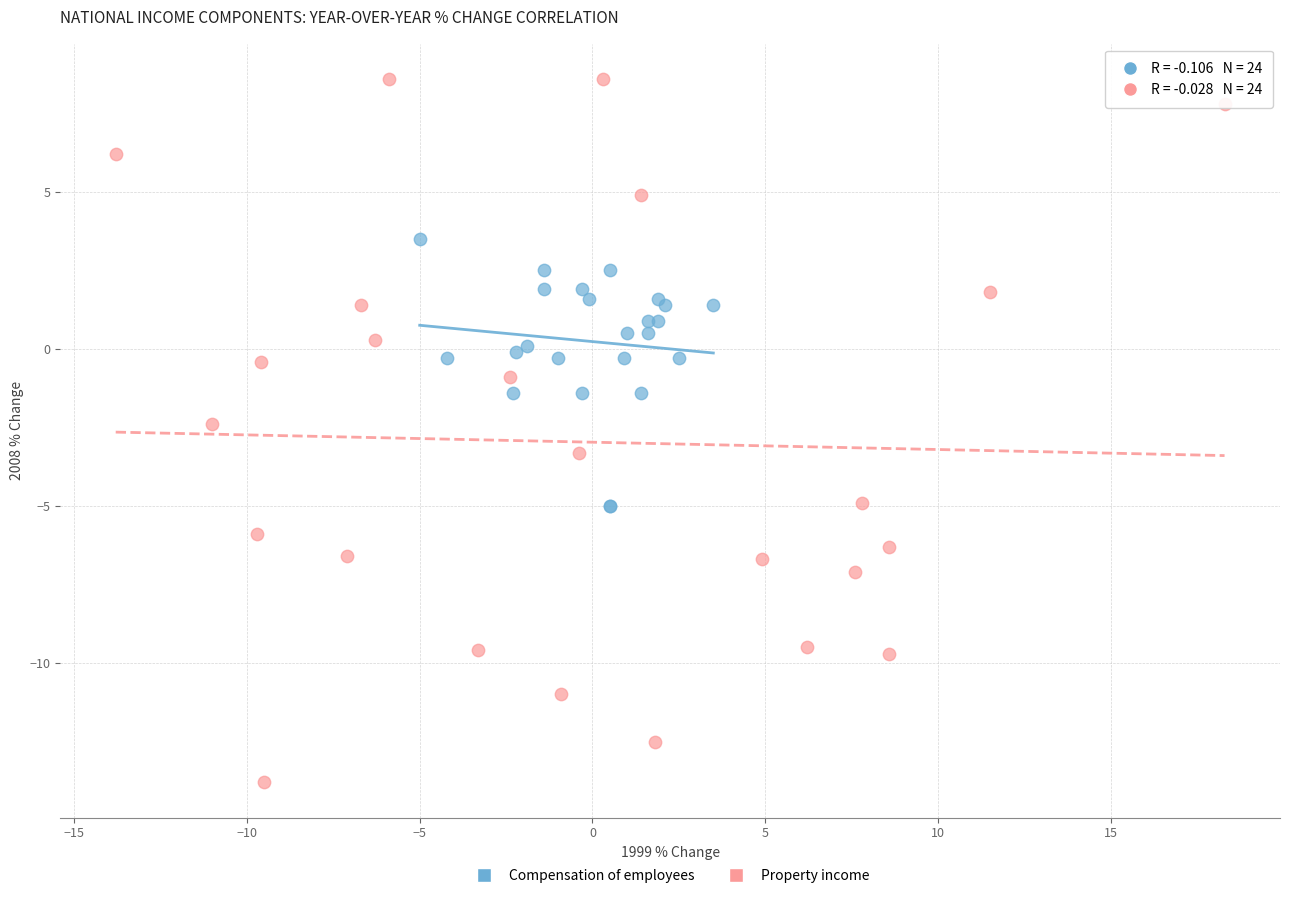

Which series contains the highest Y value?

Property income